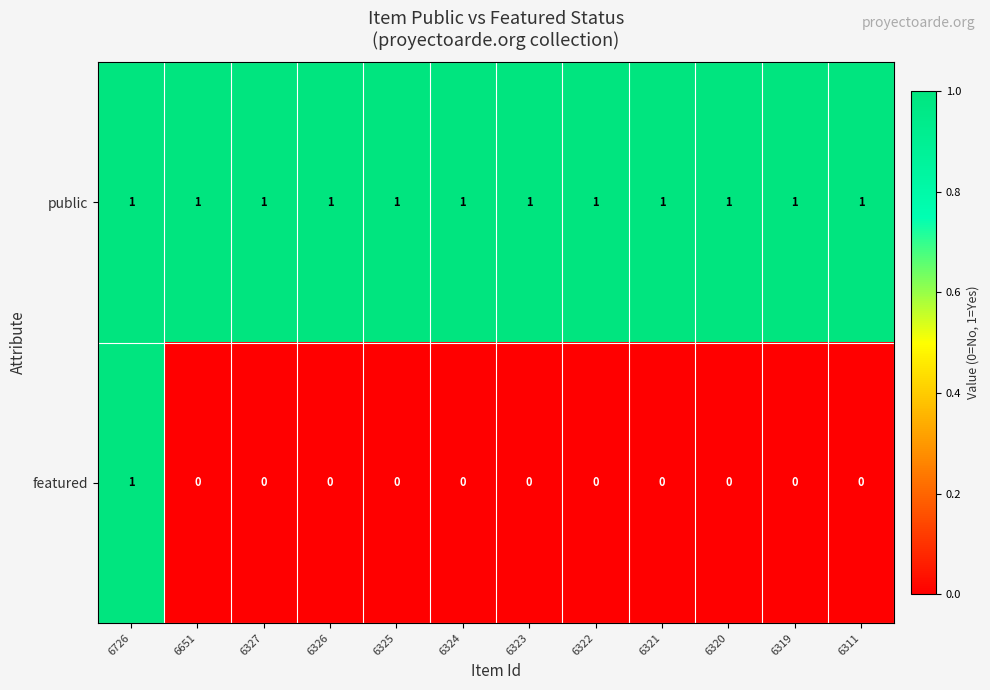

List the series in order of their overall mean, highest first.

public, featured